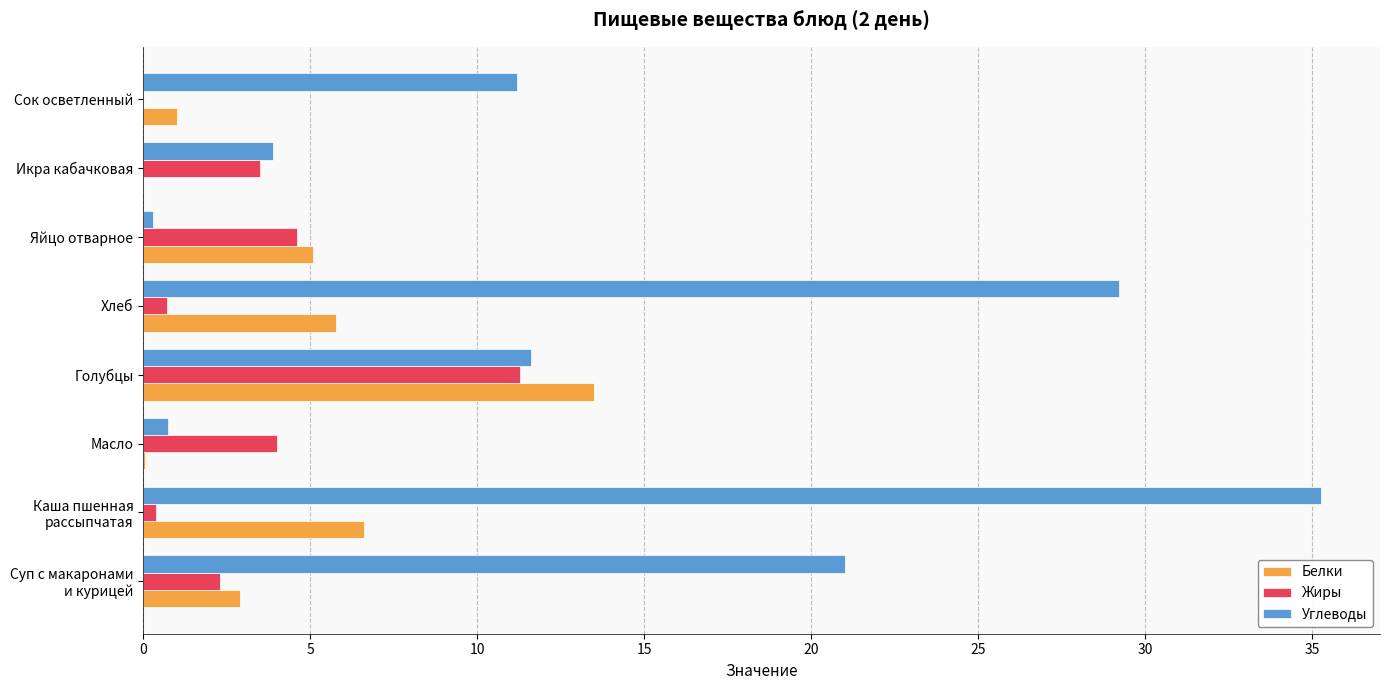

At which category is the sum across all series the highest?

Каша пшенная
рассыпчатая